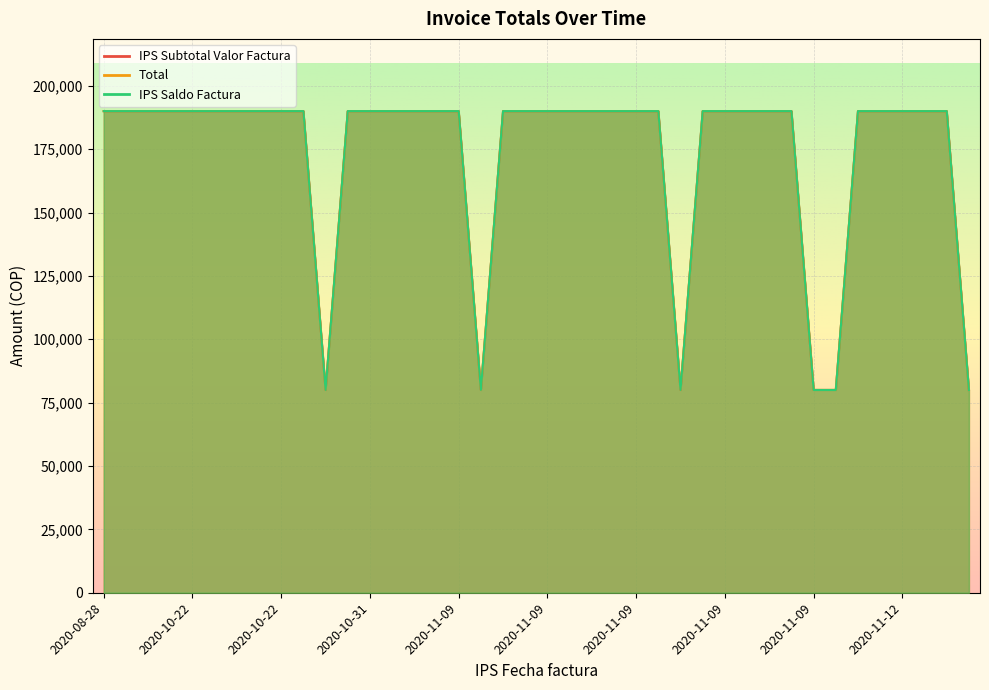

What is the highest value of the Total series?

190000